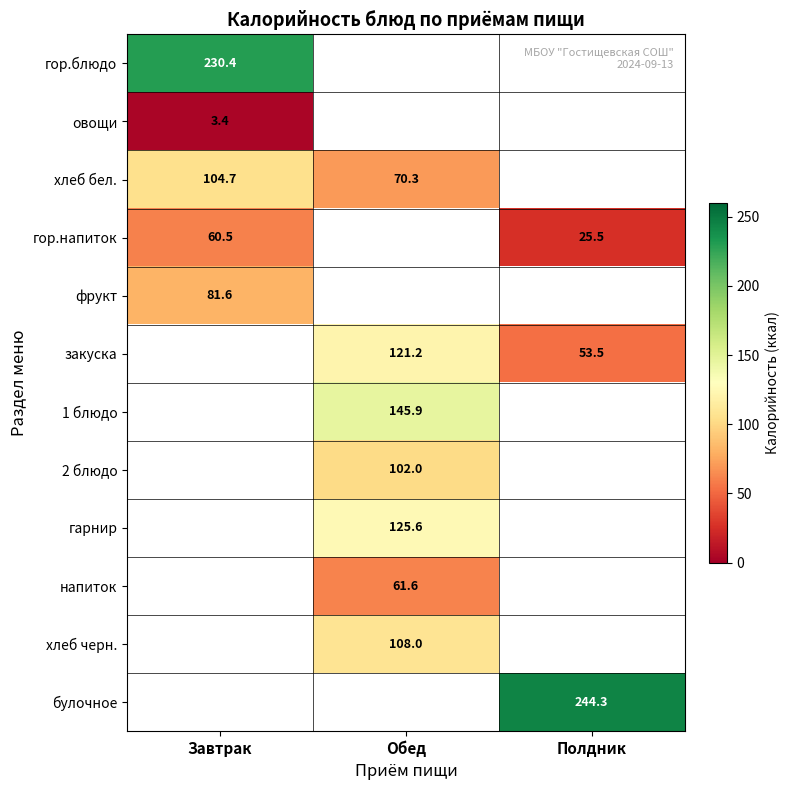

At which label is фрукт closest to 81?

Завтрак